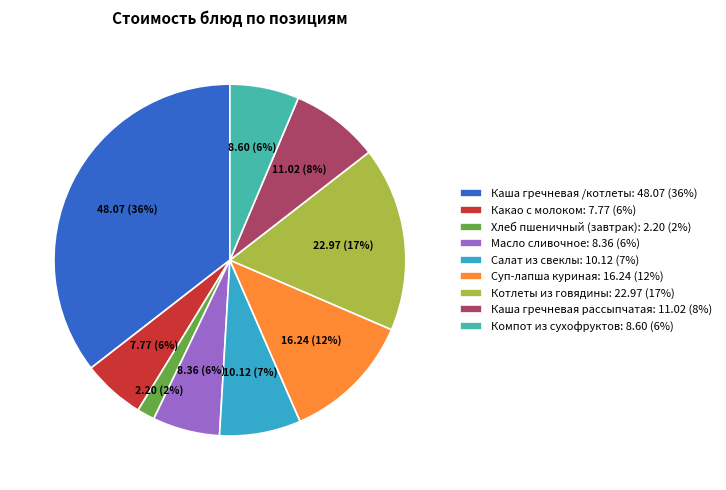

Between Котлеты из говядины and Салат из свеклы, which is larger?

Котлеты из говядины